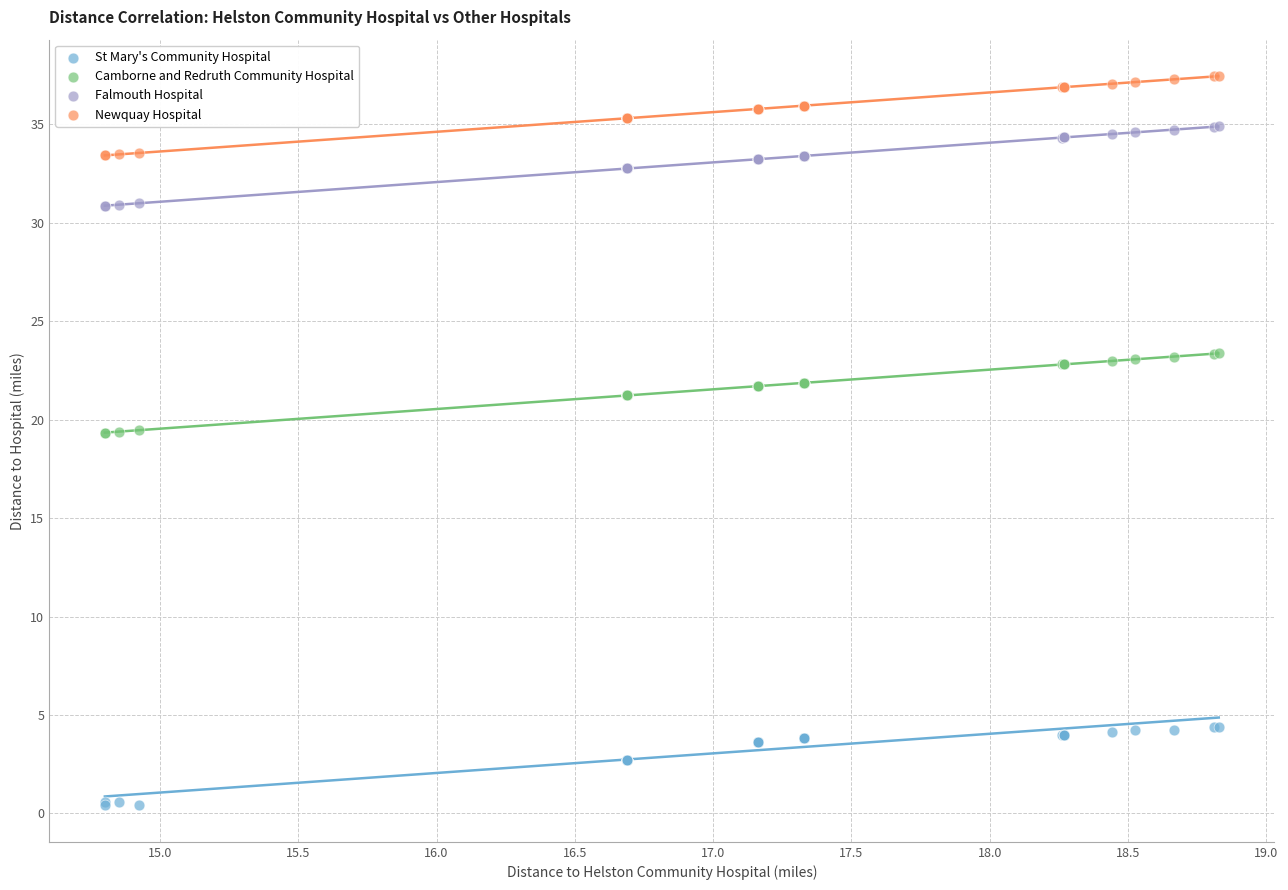

Which series reaches the maximum Y coordinate?

Newquay Hospital